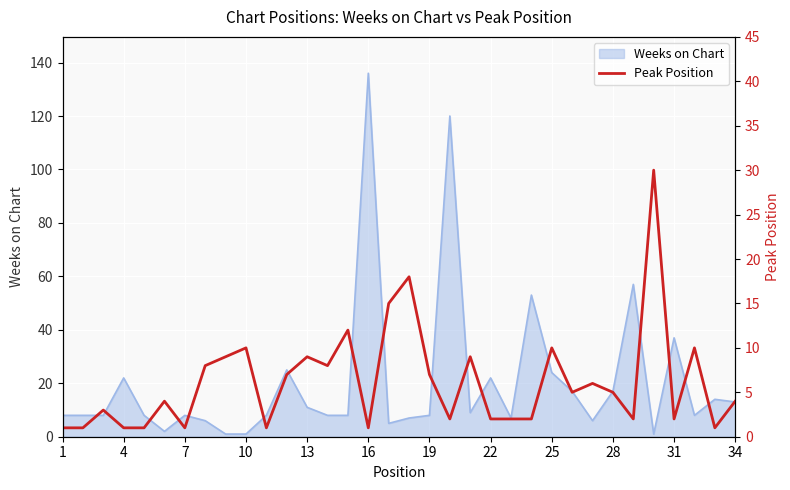

At which label does Weeks on Chart reach its peak?

16